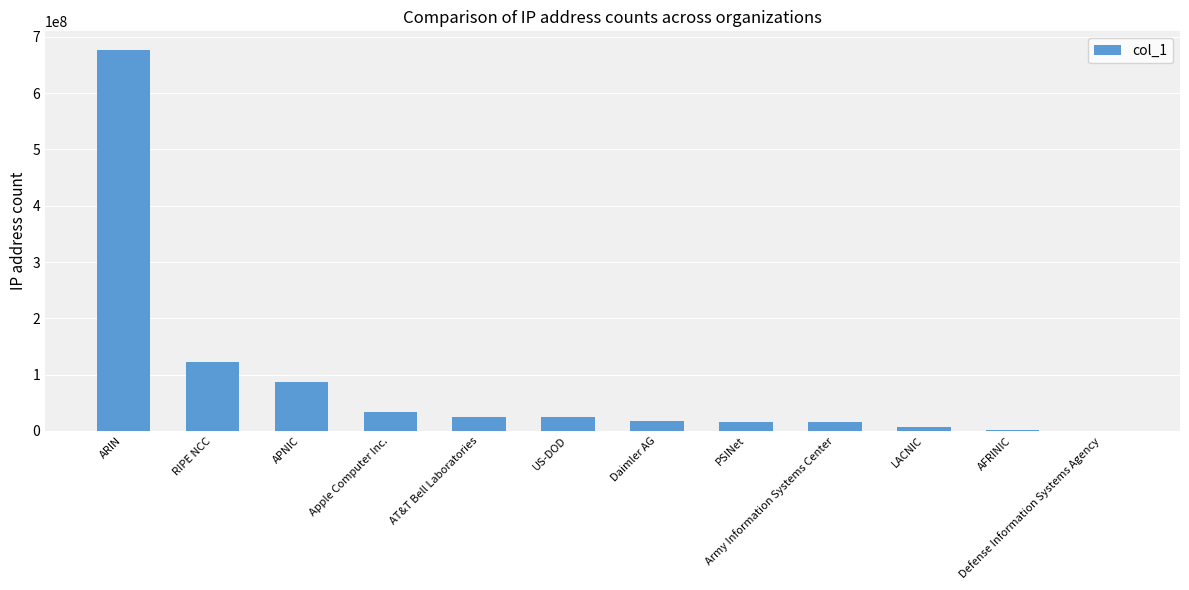

True or false: the data shows 676007318 at ARIN.

True